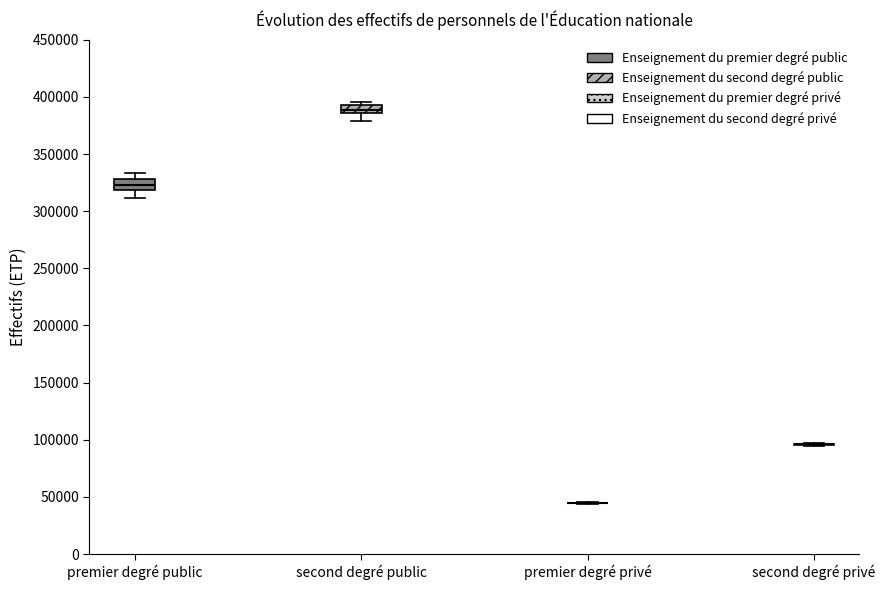

Where does the lower whisker of the box for premier degré public end on the y-axis? The values are not printed on the chart, so give them approximately, as read against the axis.

310000